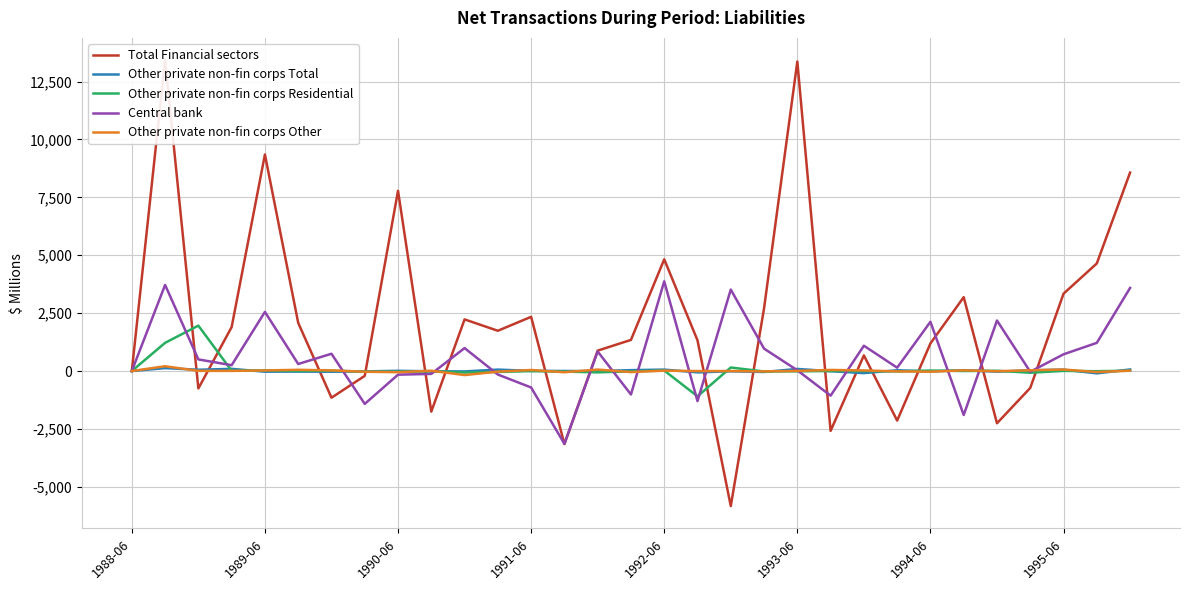

The value of Central bank at 1994-06 is 2126. True or false?

True